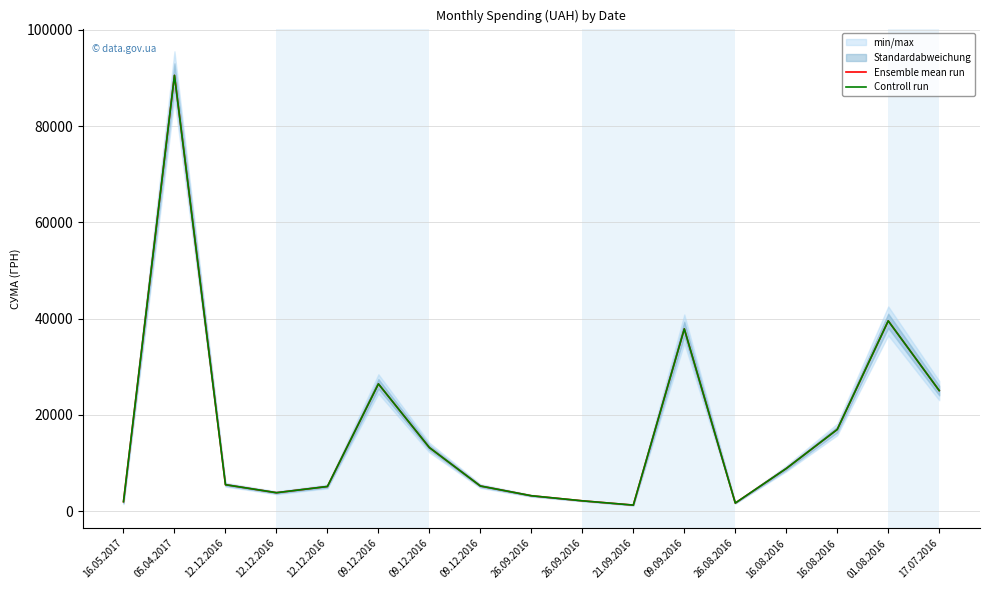

Reading right to left, list all the values displayed in this chart.

Ensemble mean run: 25071.0	39542.9	16993.0	8885.0	1710.0	37880.6	1286.0	2174.5	3227.1	5250.0	13230.0	26460.0	5150.0	3860.0	5522.0	90526.3	2001.6
Controll run: 25071.0	39542.9	16993.0	8885.0	1710.0	37880.6	1286.0	2174.5	3227.1	5250.0	13230.0	26460.0	5150.0	3860.0	5522.0	90526.3	2001.6